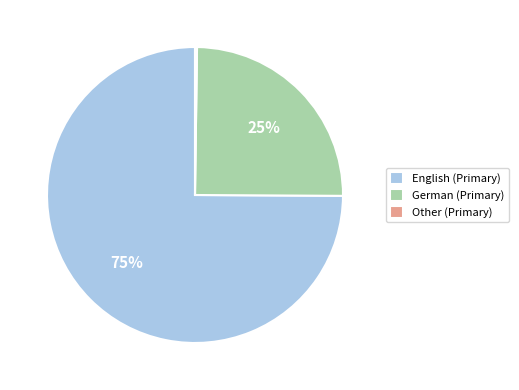

True or false: German (Primary) accounts for 18% of the total.

False